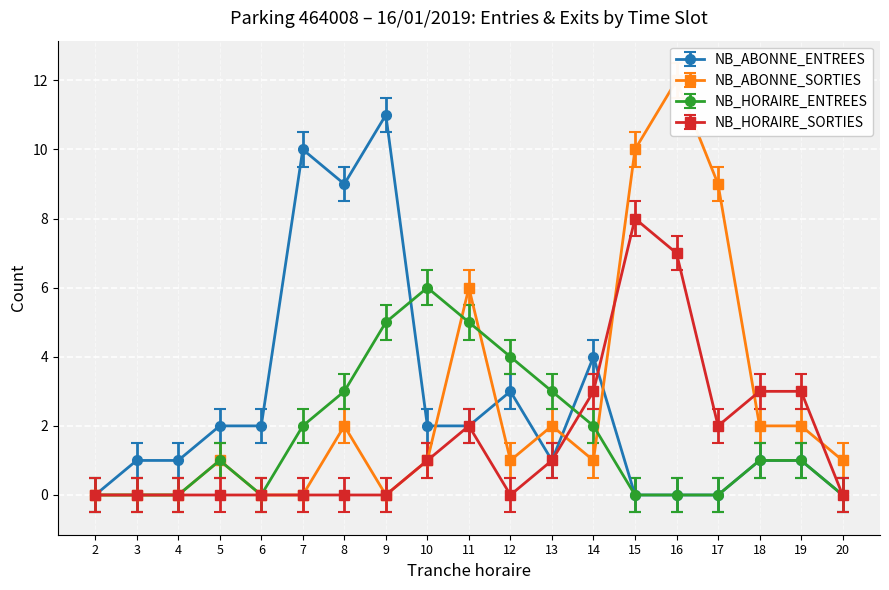

True or false: NB_ABONNE_SORTIES has more than 2 points higher than both neighbors.

True